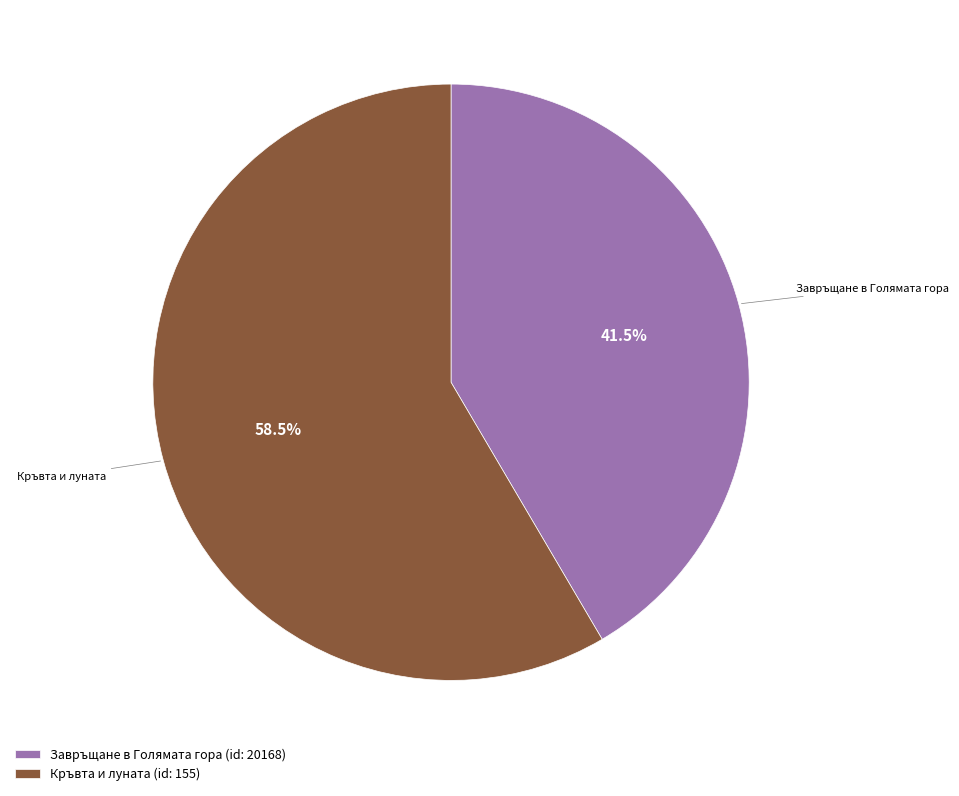

Count the number of slices in the pie.

2